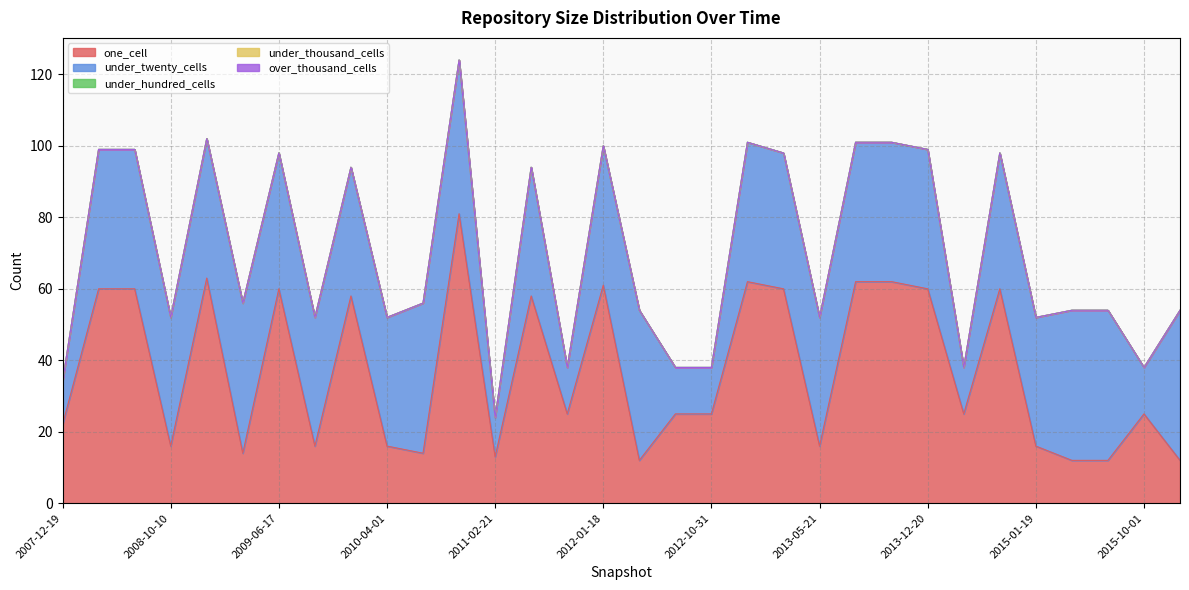

What is the value of the under_twenty_cells point at the 31st from the left?

13